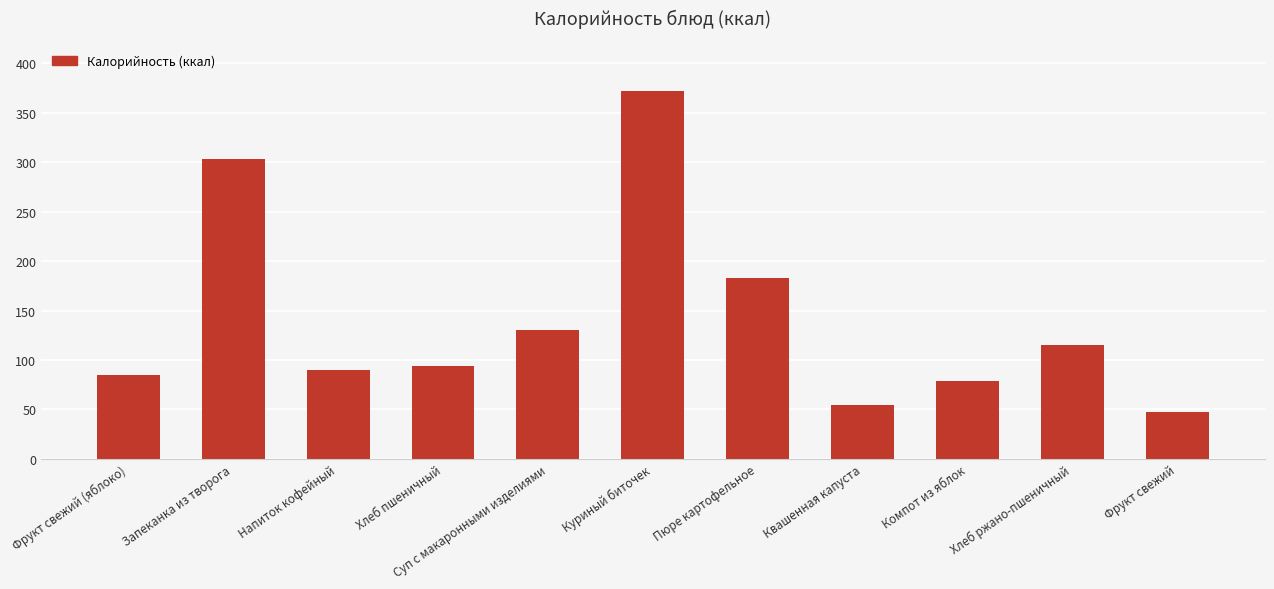

Reading right to left, list all the values displayed in this chart.

47.0	115.0	78.6	54.2	183.0	372.0	130.8	94.0	89.5	303.7	84.6